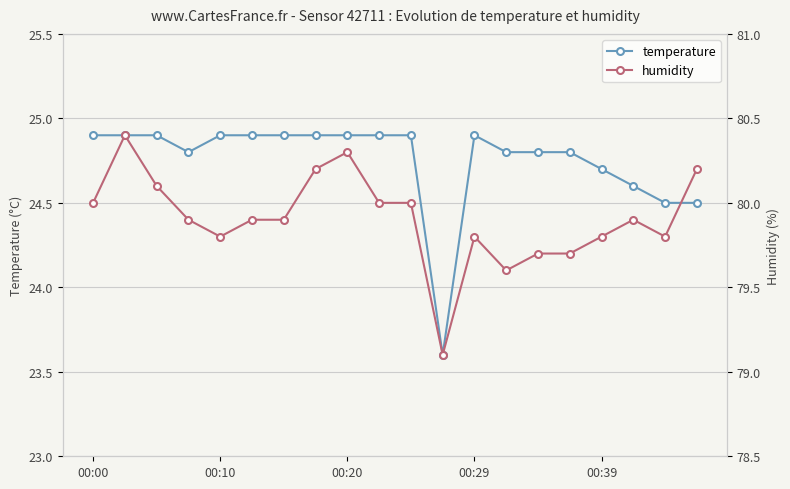

How many lines are shown in the chart?

2